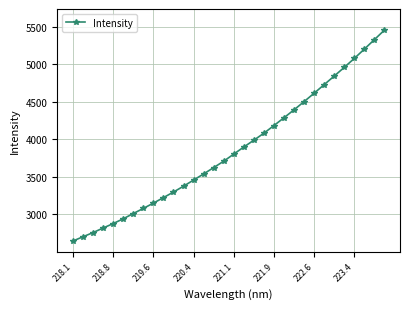

How many data points are less than 3802?

16